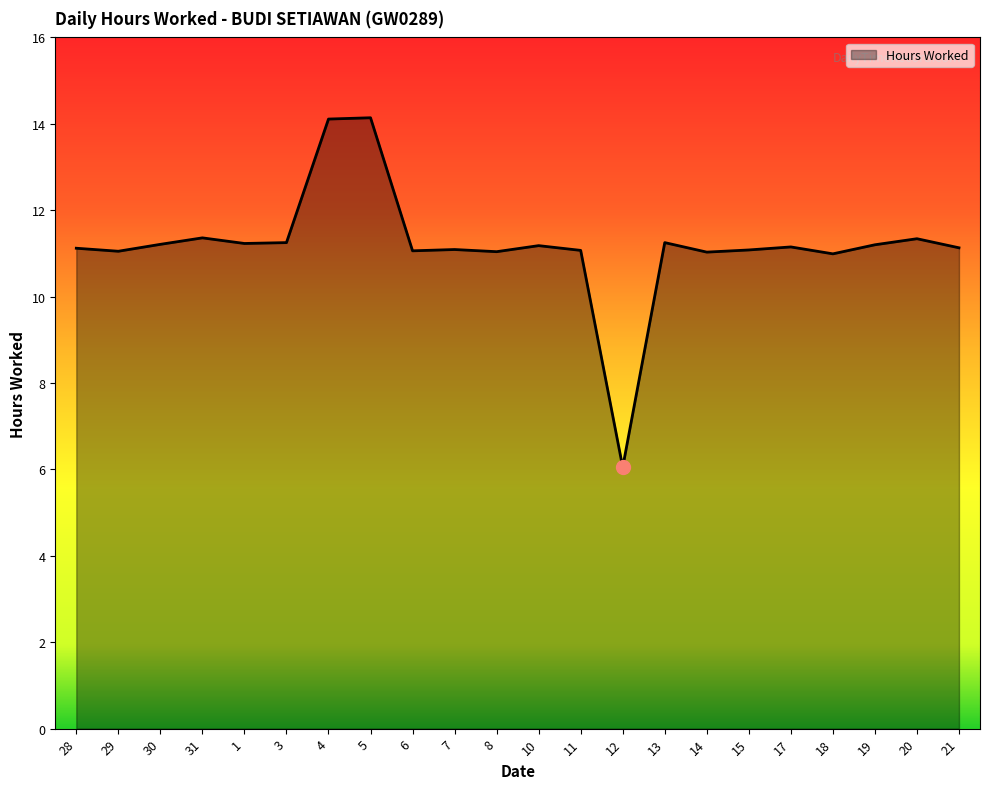

Approximately how many times larger is the value at 19 compared to 20?

1.0